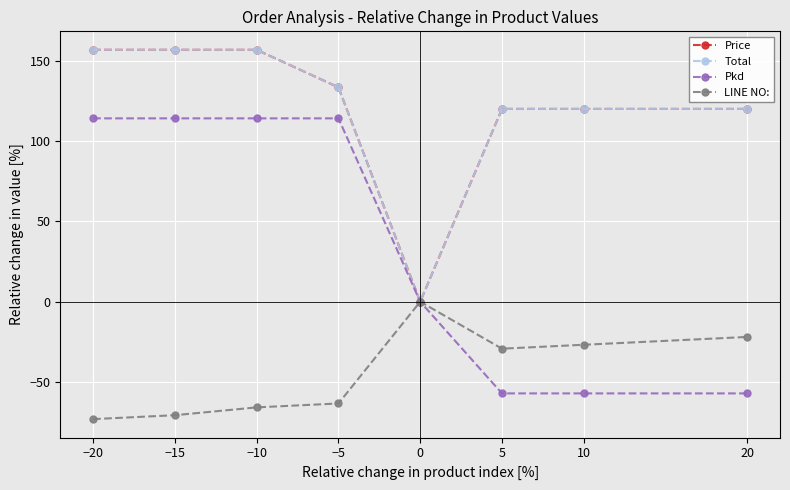

What is the label of the 6th point from the left?

5